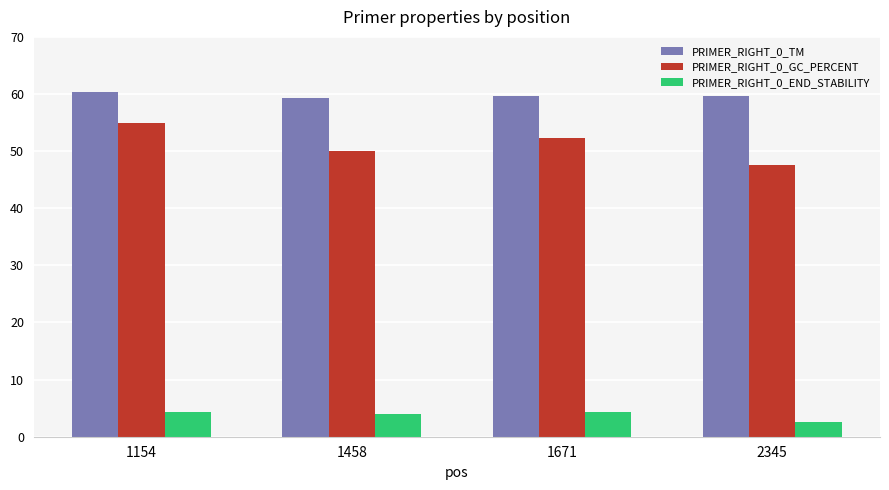

What is the minimum value shown in the chart?

2.6